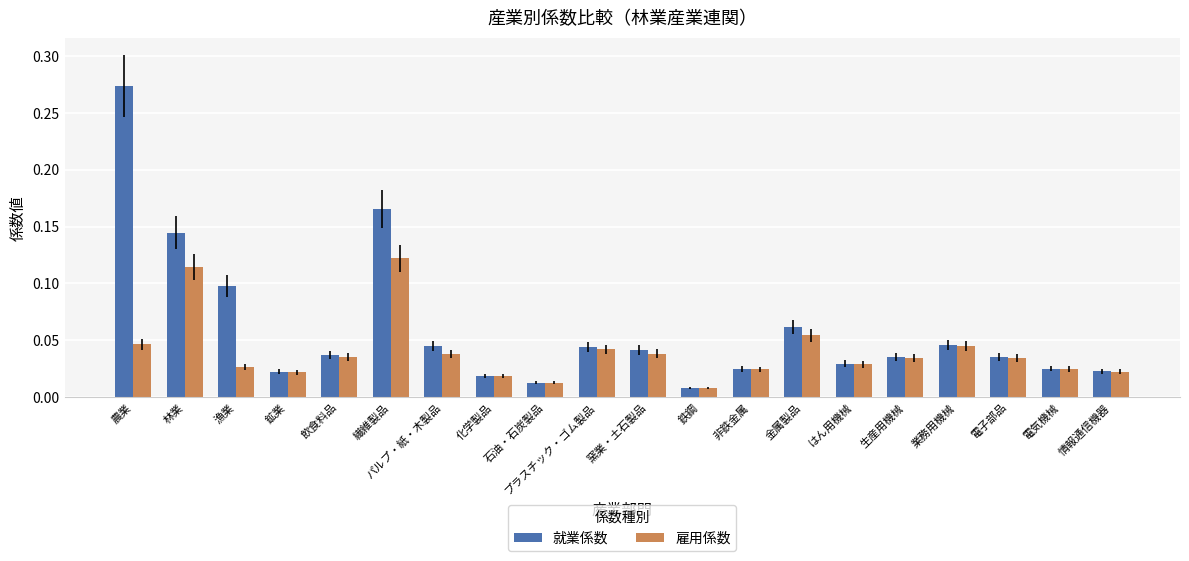

What is the sum of all 雇用係数 values?

0.8